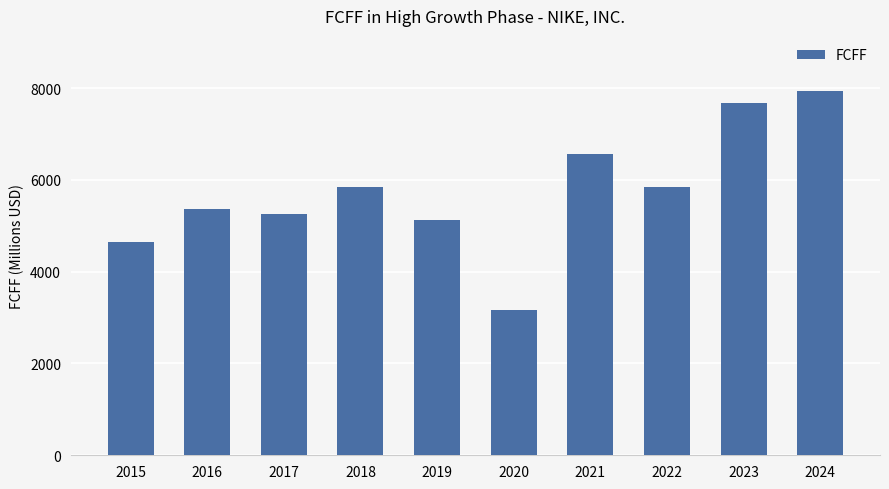

What is the greatest value displayed?

7944.1